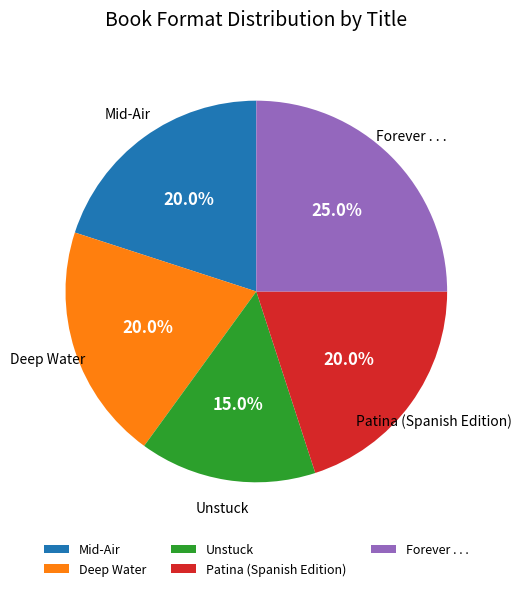

How many segments does this pie chart have?

5